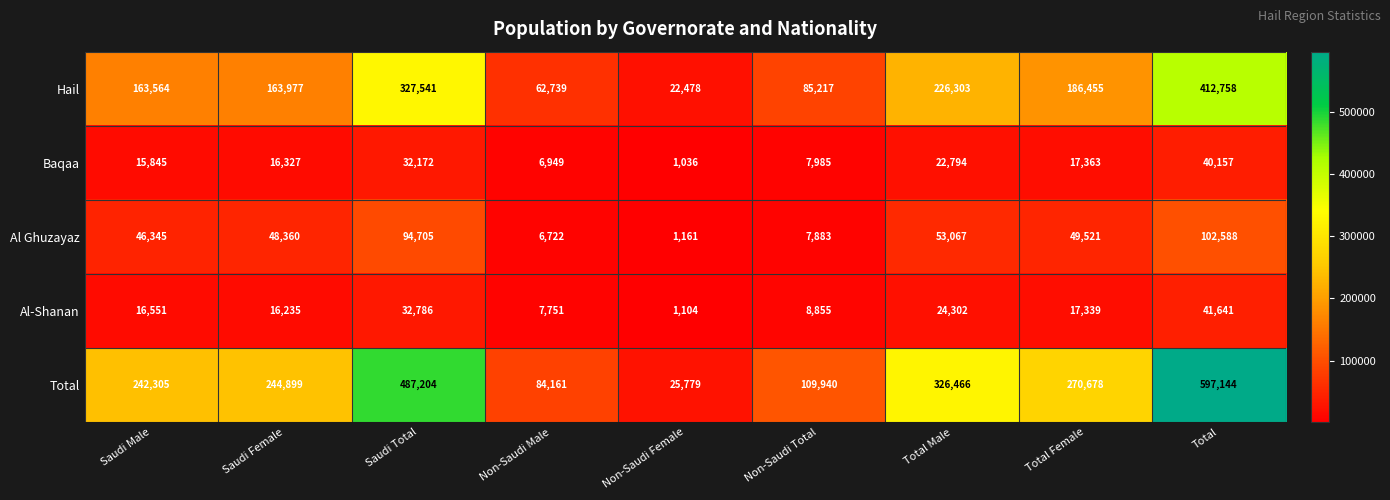

At which category does the chart reach its peak across all series?

Total